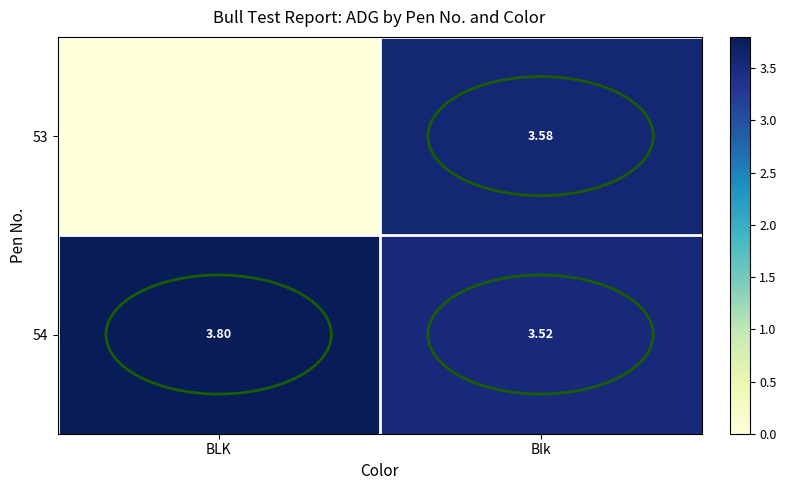

Which label corresponds to the smallest value in the chart?

BLK